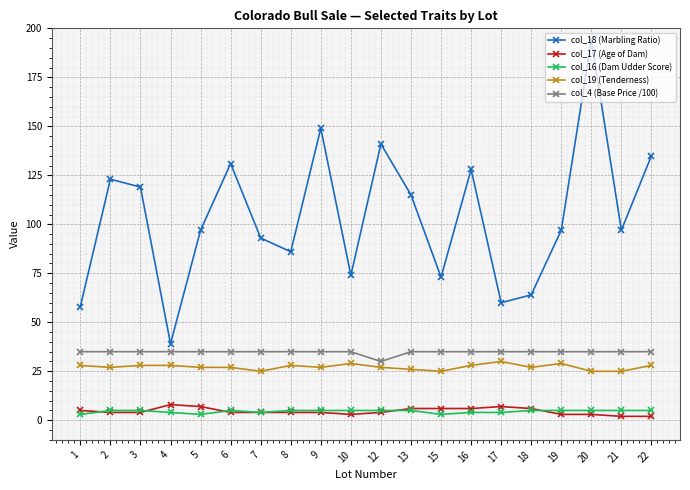

Reading left to right, transcribe all the data shown in this chart.

col_18 (Marbling Ratio): 1=58	2=123	3=119	4=39	5=97	6=131	7=93	8=86	9=149	10=74	12=141	13=115	15=73	16=128	17=60	18=64	19=97	20=194	21=97	22=135
col_17 (Age of Dam): 1=5	2=4	3=4	4=8	5=7	6=4	7=4	8=4	9=4	10=3	12=4	13=6	15=6	16=6	17=7	18=6	19=3	20=3	21=2	22=2
col_16 (Dam Udder Score): 1=3	2=5	3=5	4=4	5=3	6=5	7=4	8=5	9=5	10=5	12=5	13=5	15=3	16=4	17=4	18=5	19=5	20=5	21=5	22=5
col_19 (Tenderness): 1=28	2=27	3=28	4=28	5=27	6=27	7=25	8=28	9=27	10=29	12=27	13=26	15=25	16=28	17=30	18=27	19=29	20=25	21=25	22=28
col_4 (Base Price /100): 1=35	2=35	3=35	4=35	5=35	6=35	7=35	8=35	9=35	10=35	12=30	13=35	15=35	16=35	17=35	18=35	19=35	20=35	21=35	22=35